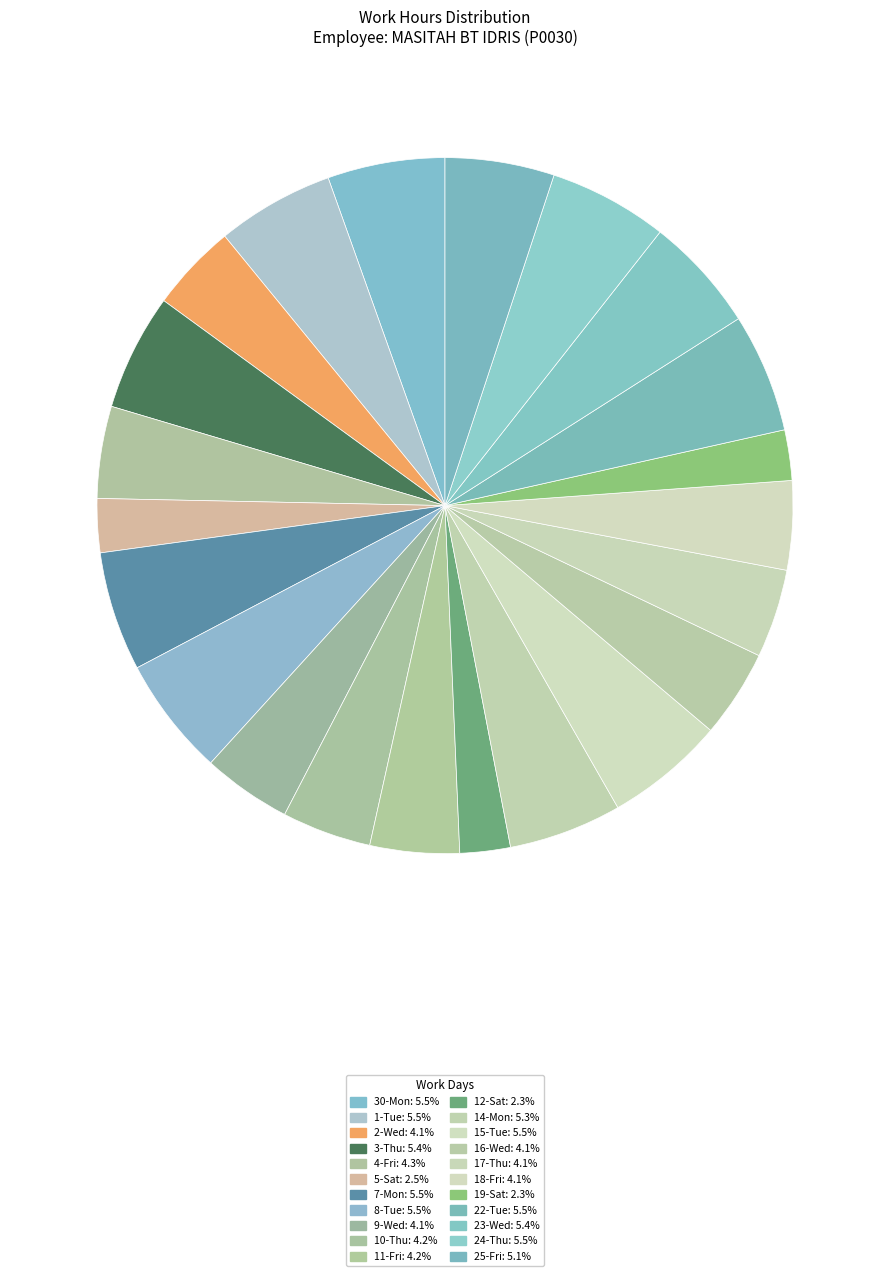

To the nearest percent, what percentage of the pie is 5-Sat?

2%